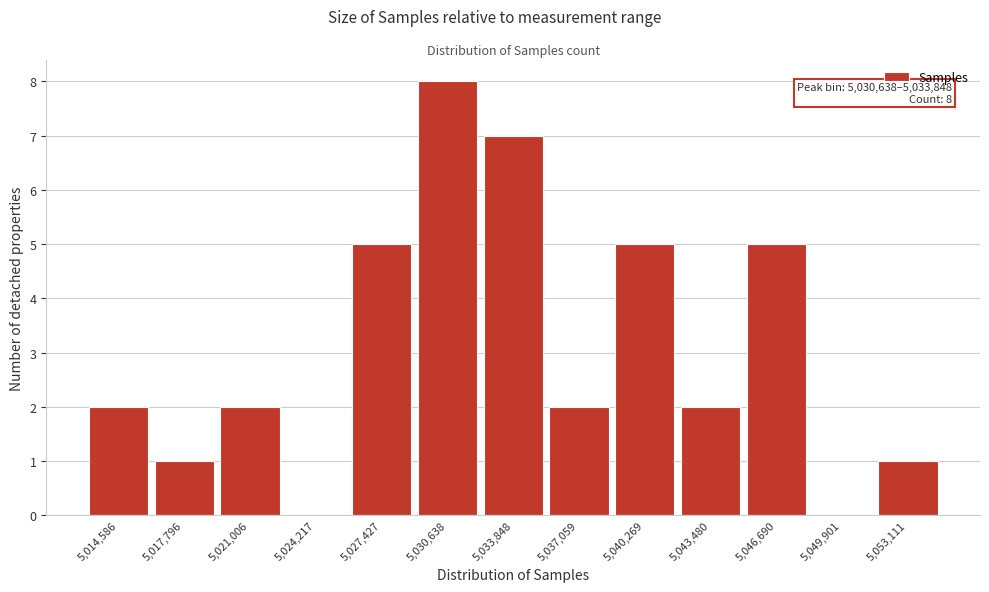

Reading left to right, transcribe all the data shown in this chart.

5,014,586=2	5,017,796=1	5,021,006=2	5,024,217=0	5,027,427=5	5,030,638=8	5,033,848=7	5,037,059=2	5,040,269=5	5,043,480=2	5,046,690=5	5,049,901=0	5,053,111=1